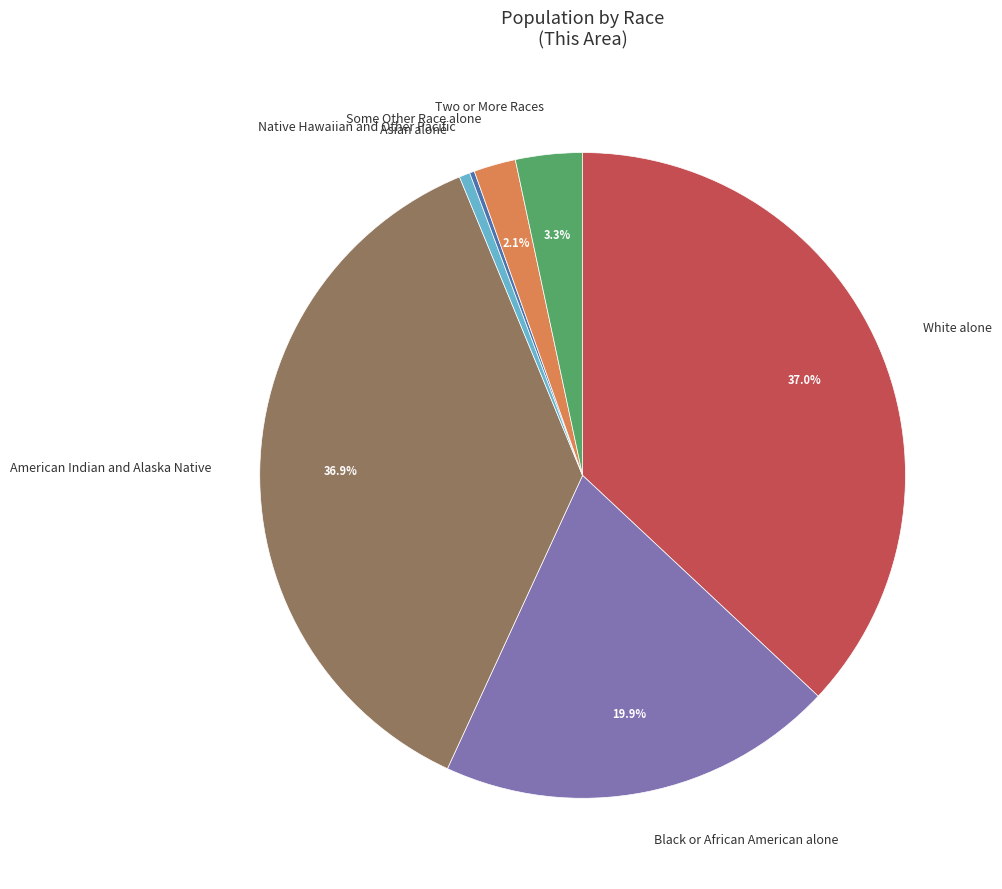

What percentage is the American Indian and Alaska Native slice, to the nearest percent?

37%